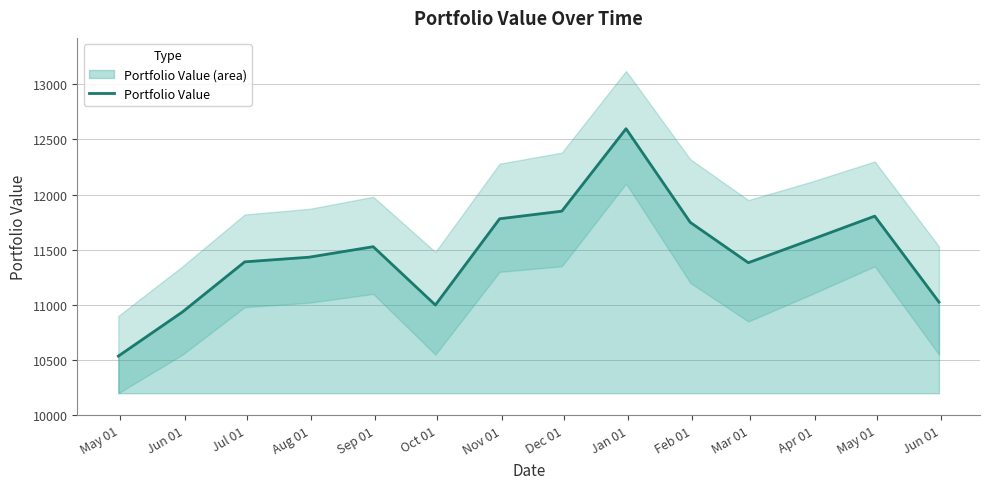

What is the maximum value for Portfolio Value?

12596.9